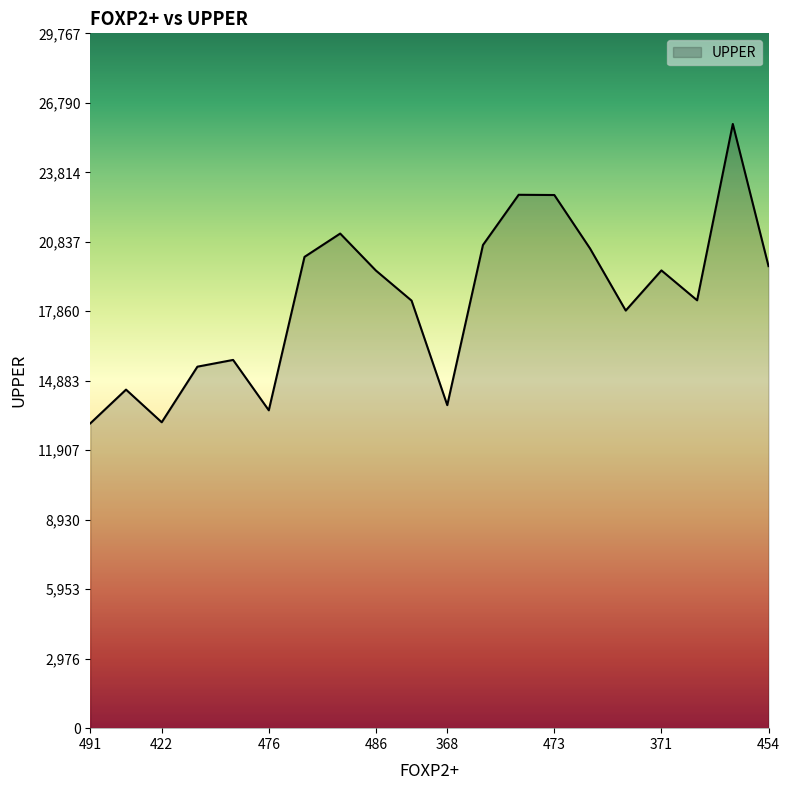

What is the minimum value shown in the chart?

13059